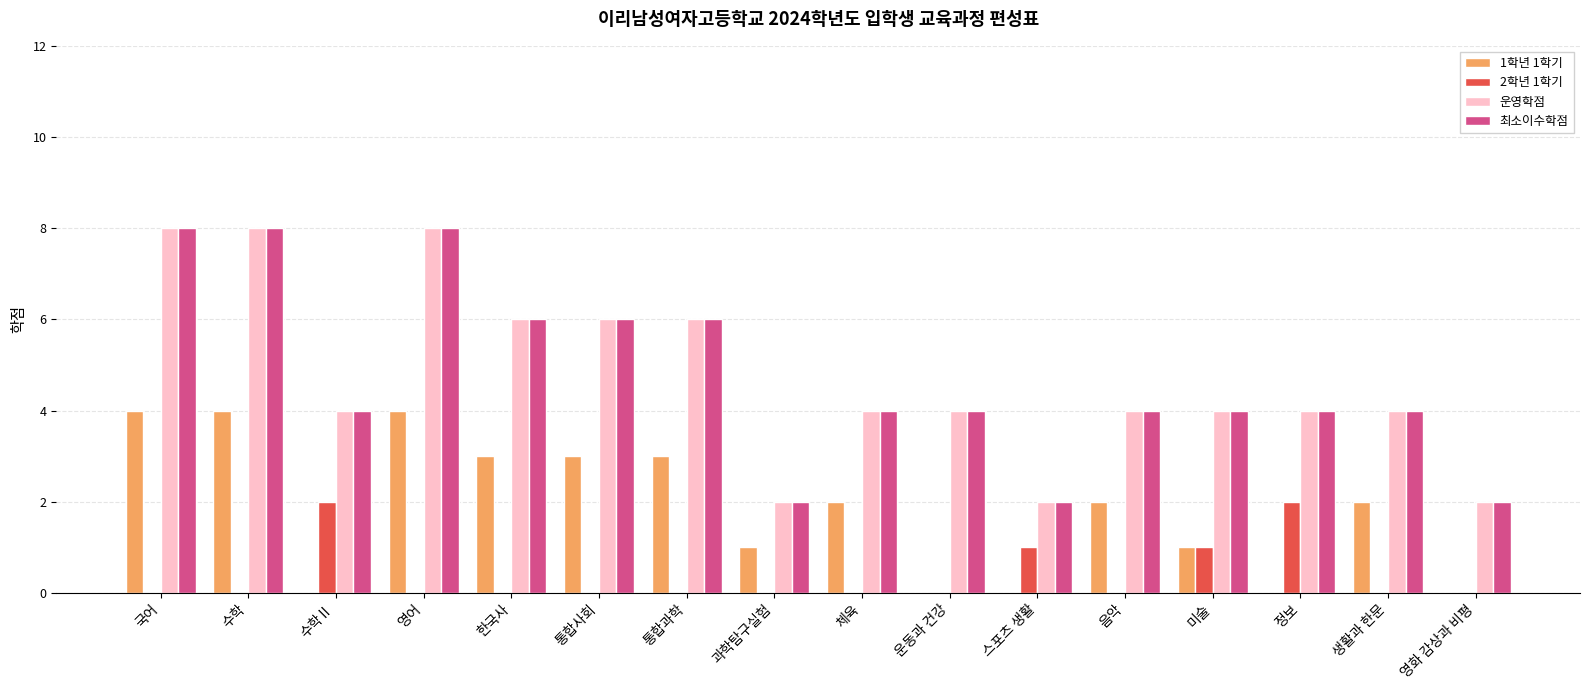

What are all the series names shown in the legend?

1학년 1학기, 2학년 1학기, 운영학점, 최소이수학점